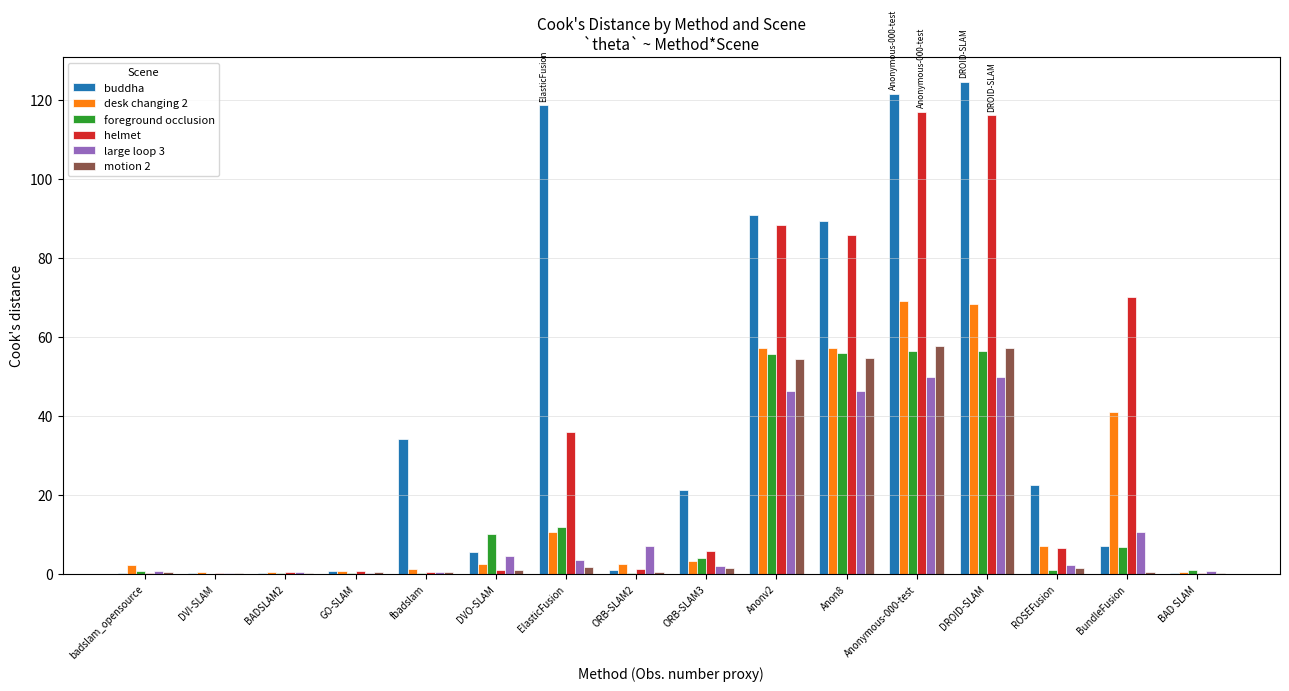

Between BADSLAM2 and BundleFusion, which series saw the biggest shift?

helmet